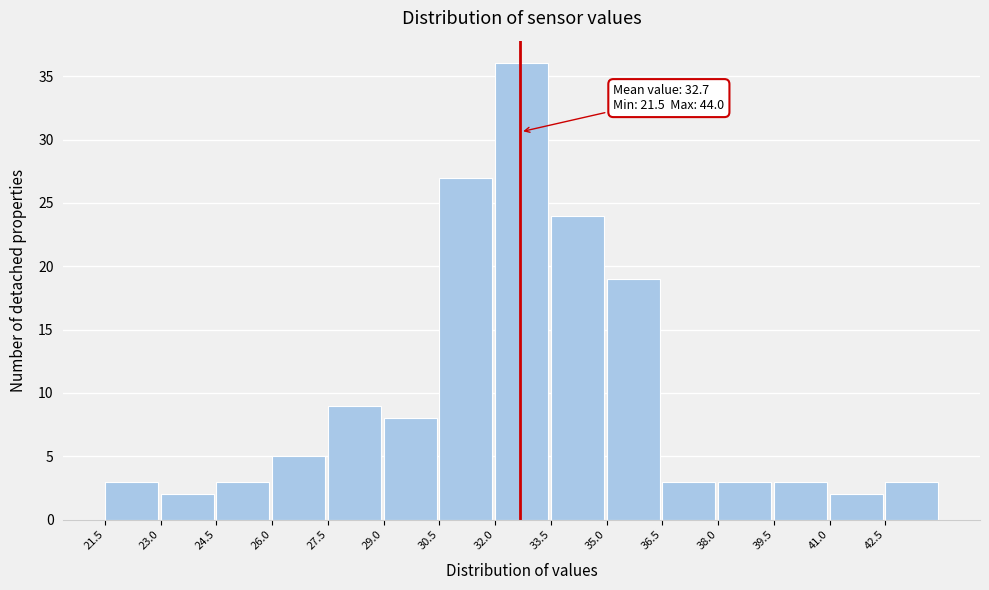

Over which range of the x-axis is the bar tallest?

32.0 to 33.5